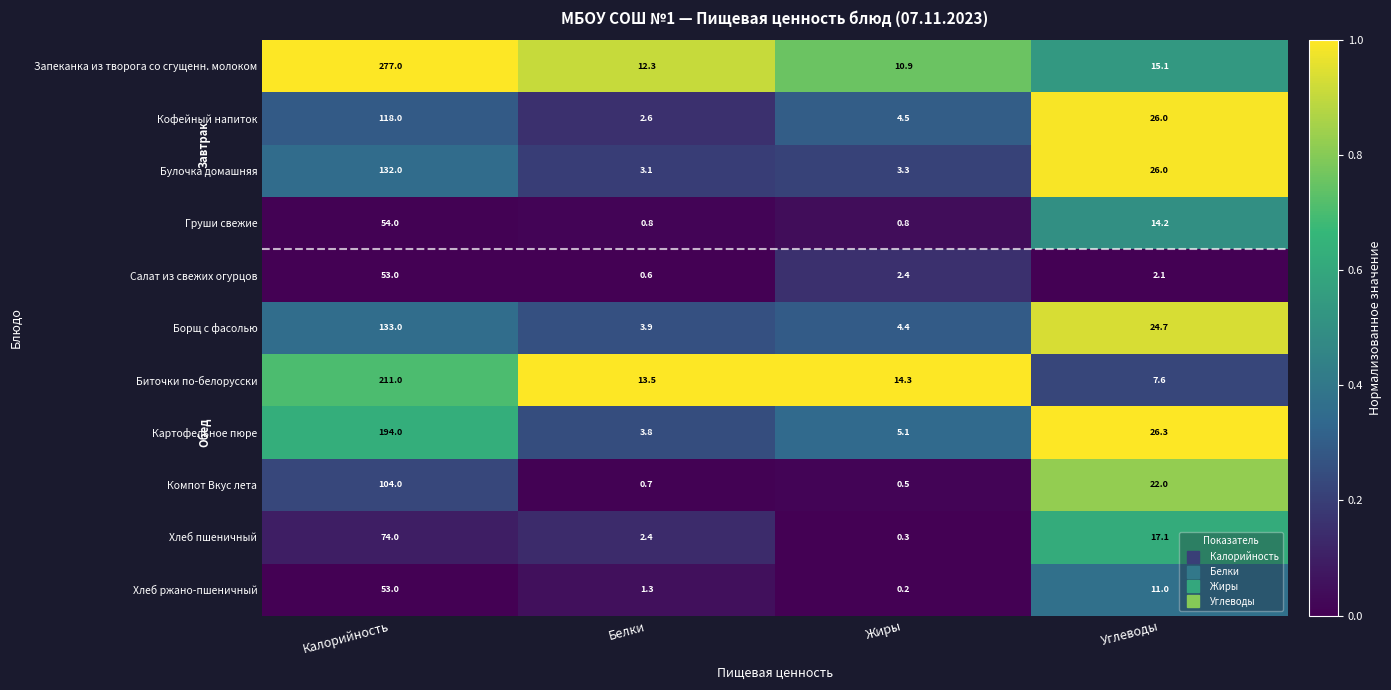

Which series changed the most between Жиры and Углеводы?

Булочка домашняя